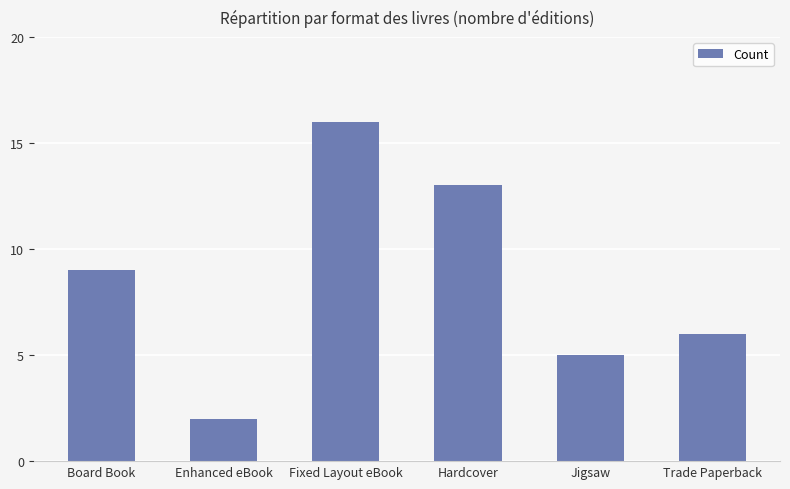

How many bars are there in total?

6